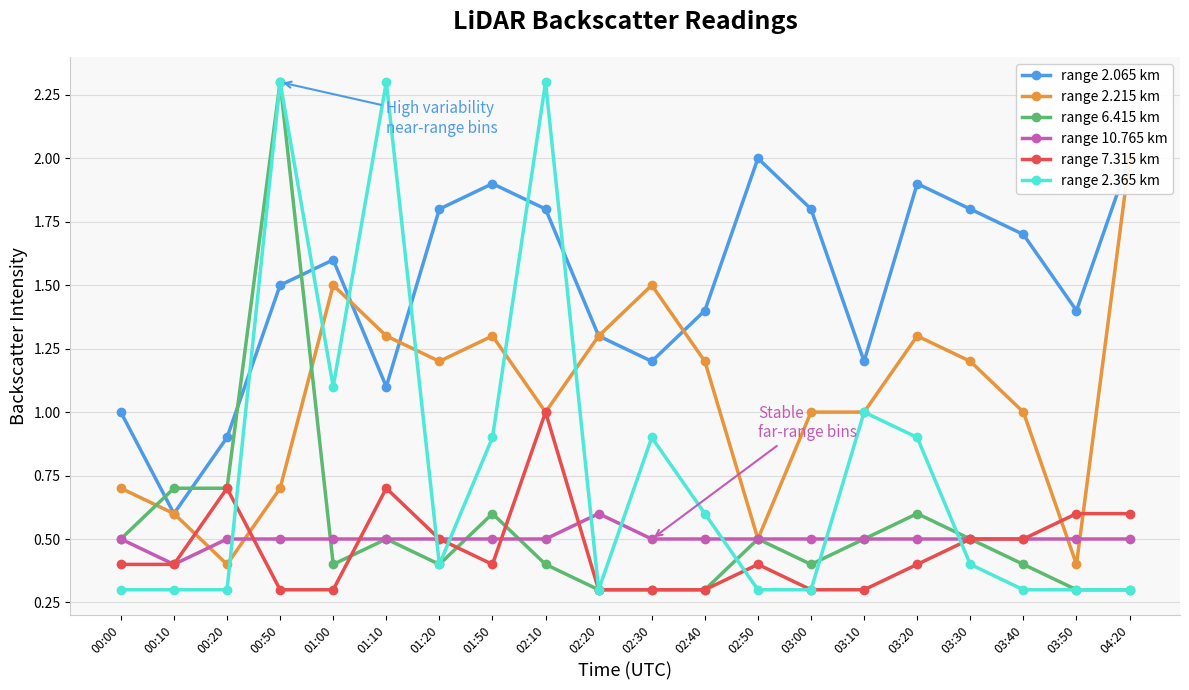

How many range 7.315 km values are between 0 and 1?

20